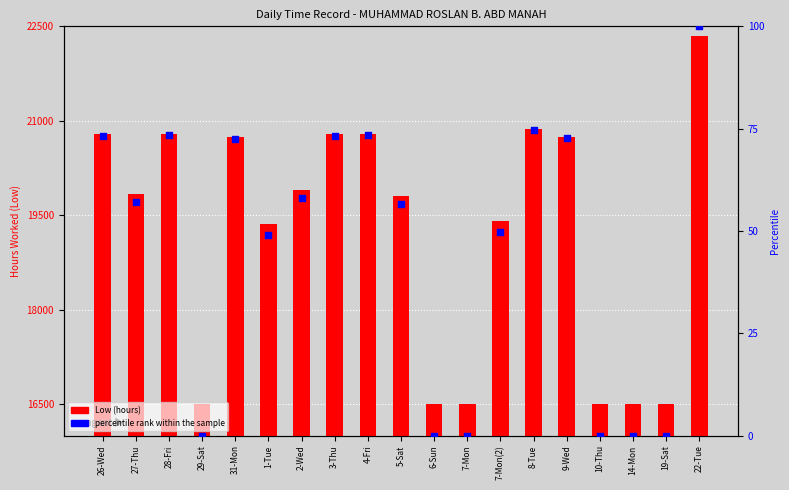

At which category is the sum across all series the highest?

22-Tue